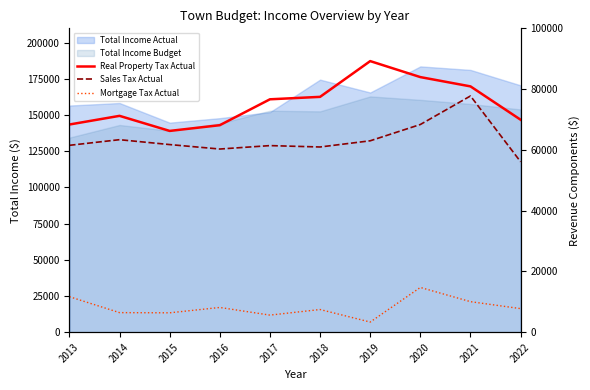

True or false: Sales Tax Actual and Real Property Tax Actual cross at least once.

False